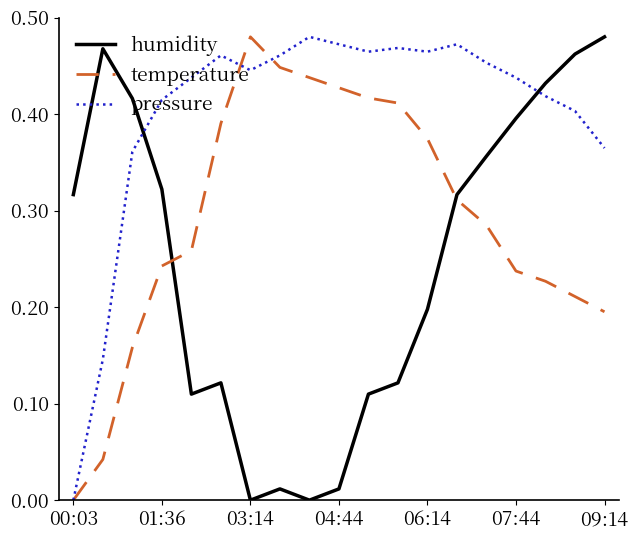

In temperature, how many points are higher than both neighbors (excluding endpoints)?

1